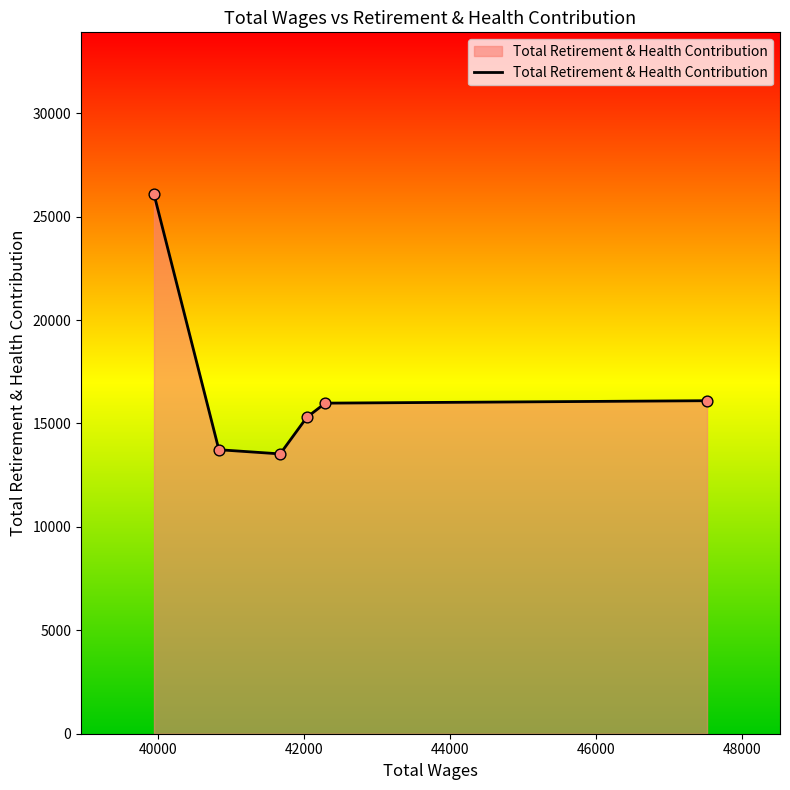

What is the smallest value displayed?

13530